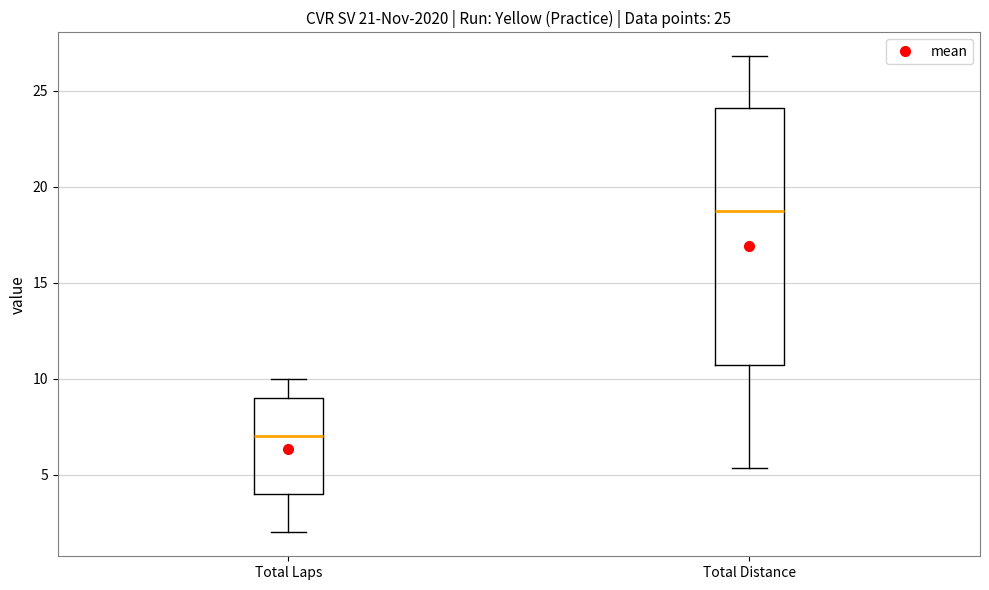

Comparing the boxes themselves (not the whiskers), which one is the tallest?

Total Distance